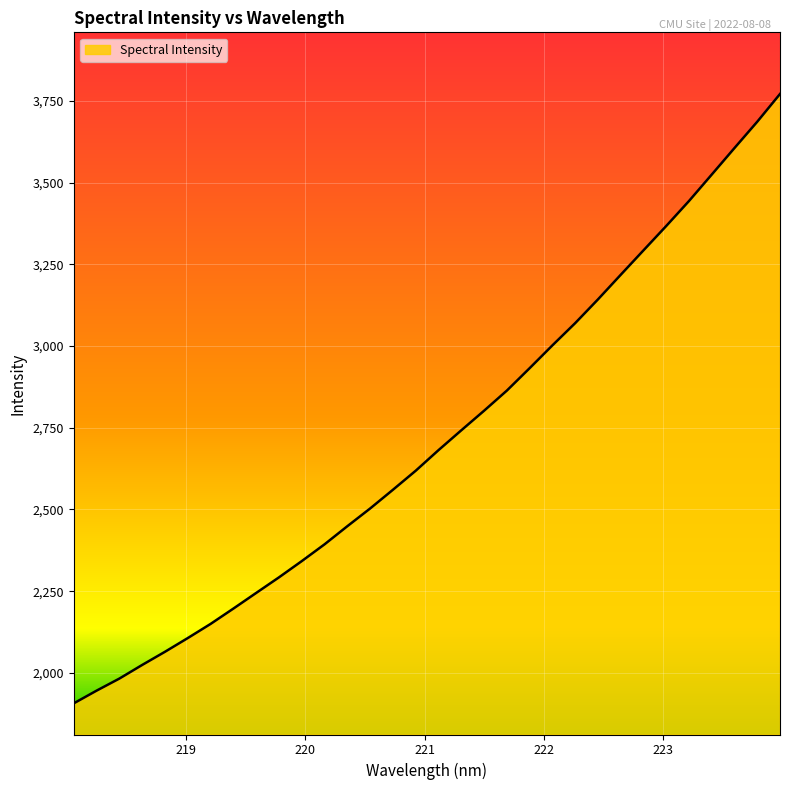

What is the maximum value shown in the chart?

3771.1